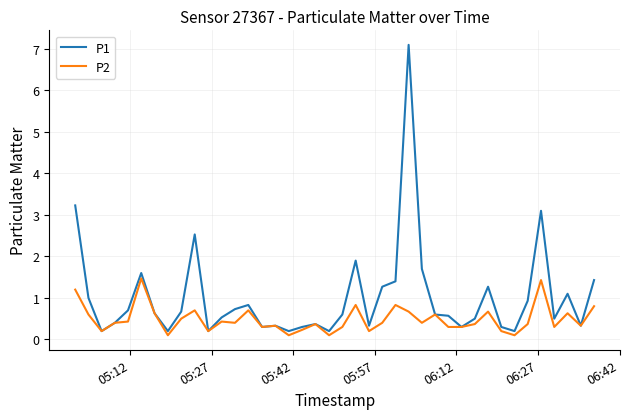

Which series has the widest spread of values?

P1